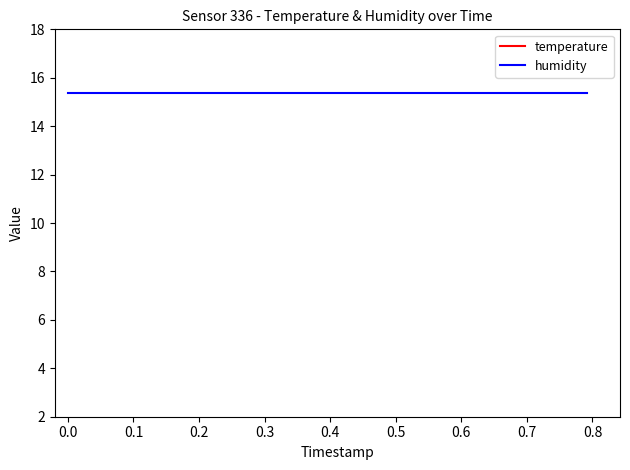

True or false: humidity and temperature intersect in this chart.

False